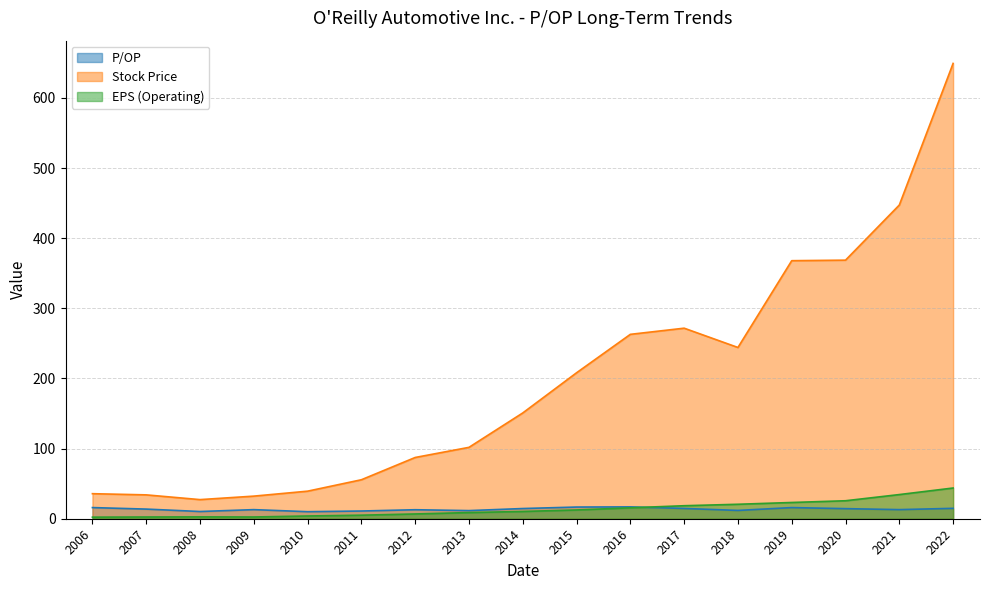

True or false: EPS (Operating) and Stock Price intersect in this chart.

False